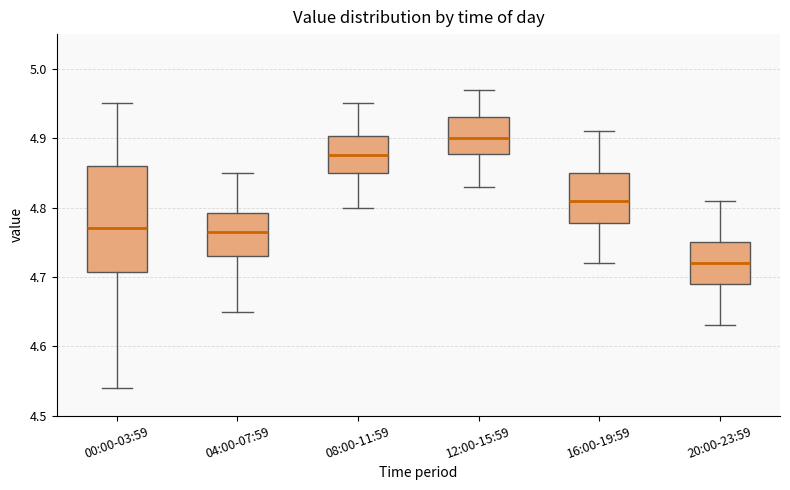

Where is the upper edge of the box for 04:00-07:59 on the y-axis? The values are not printed on the chart, so give them approximately, as read against the axis.

4.79